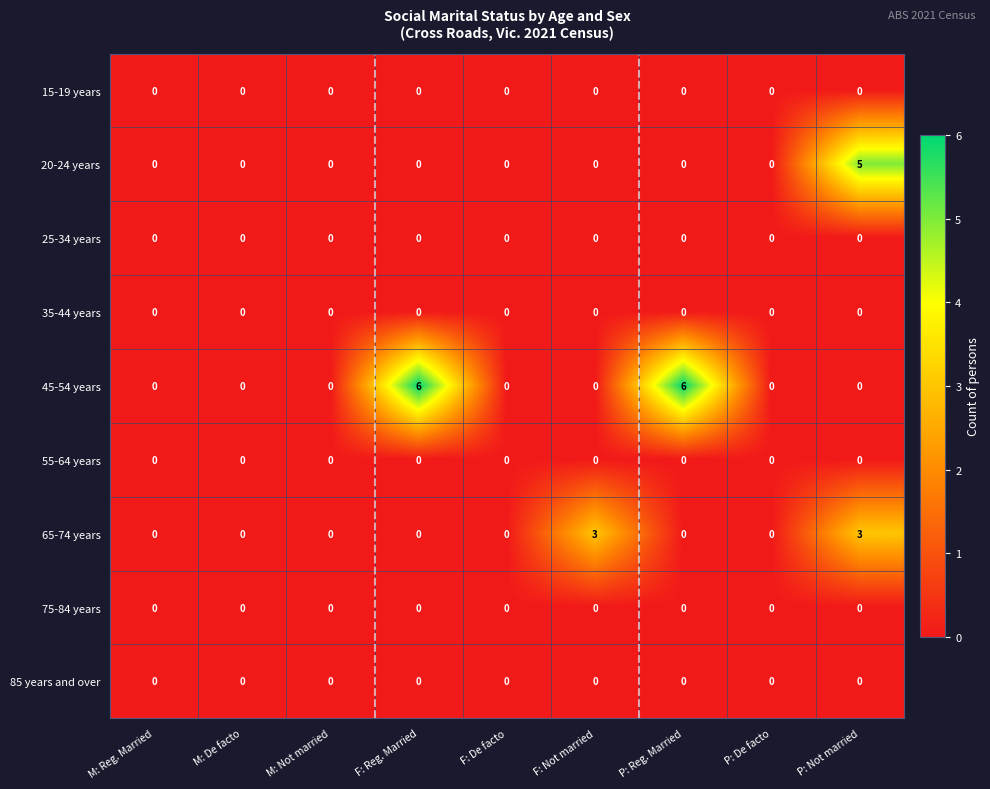

Which series changed the most between F: De facto and P: Reg. Married?

45-54 years